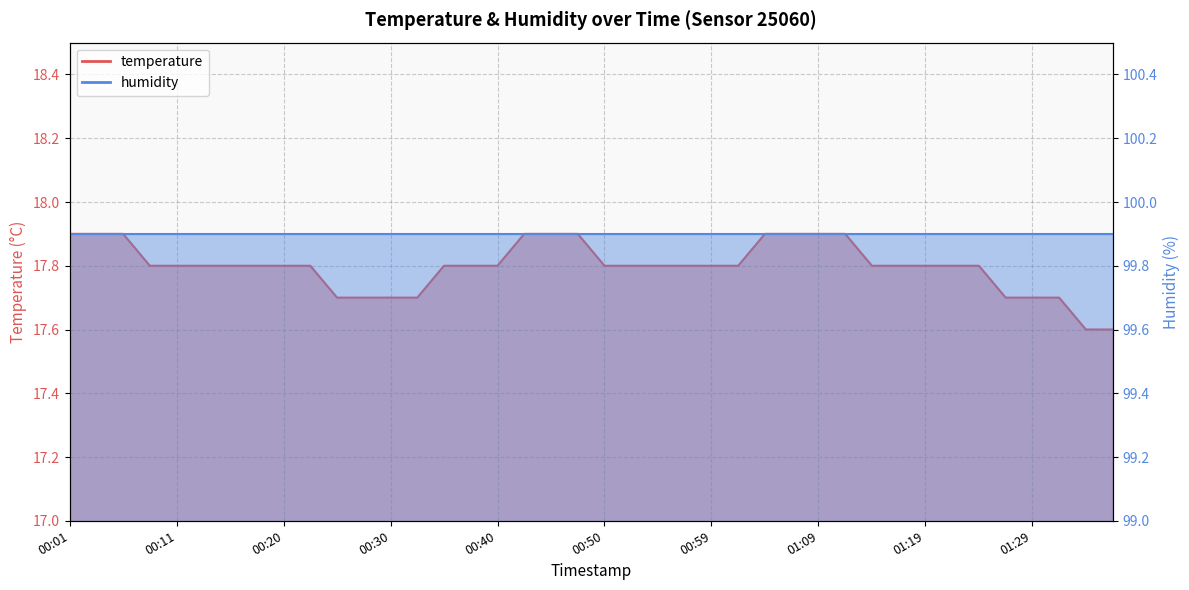

Which has a higher value, 01:24 or 00:30?

01:24